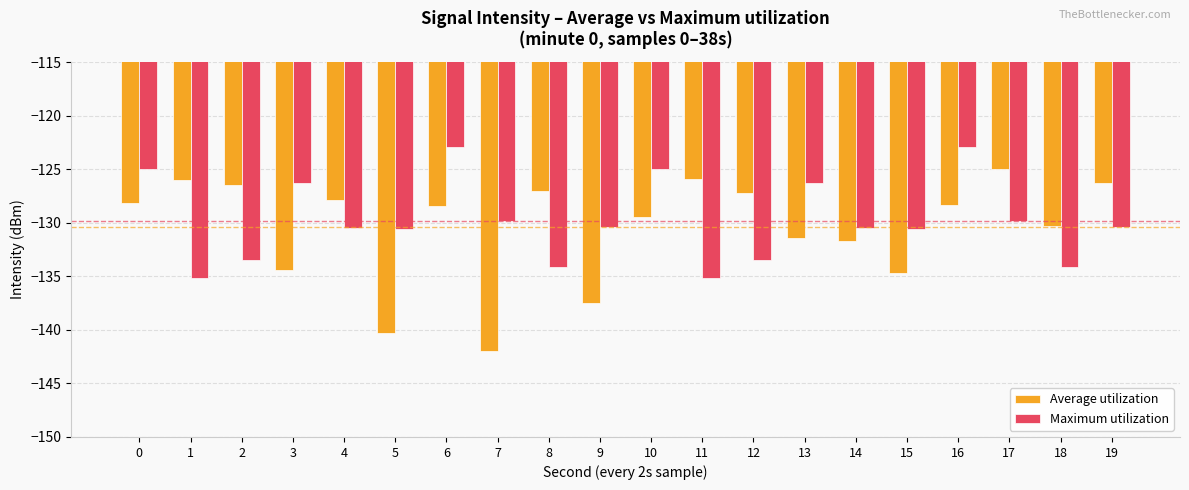

Is the value of Maximum utilization at 5 greater than the value of Average utilization at 12?

No